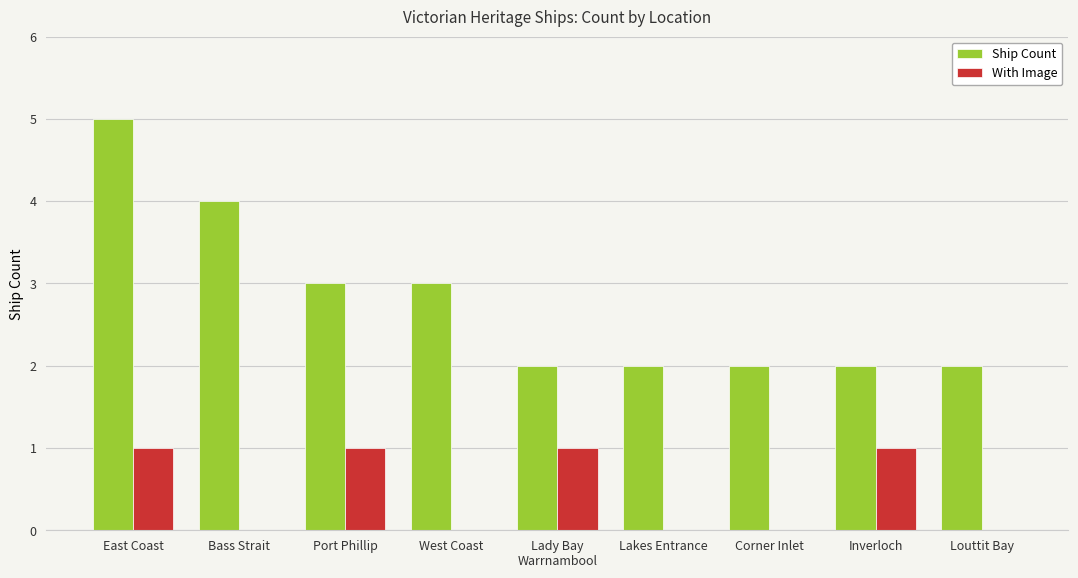

How many series are shown in this chart?

2